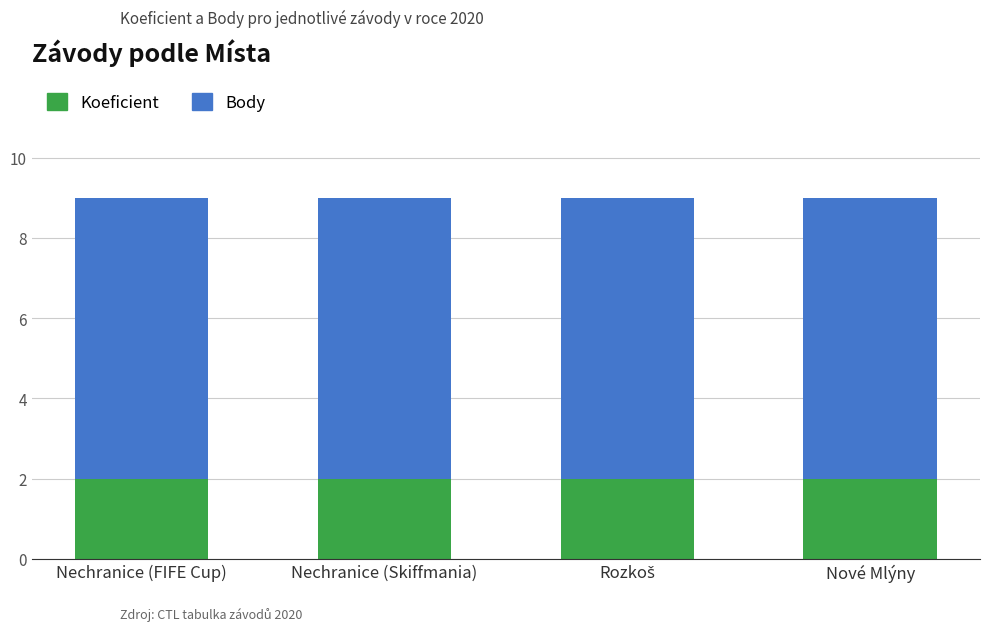

What is the total value across all series at Nechranice (FIFE Cup)?

9